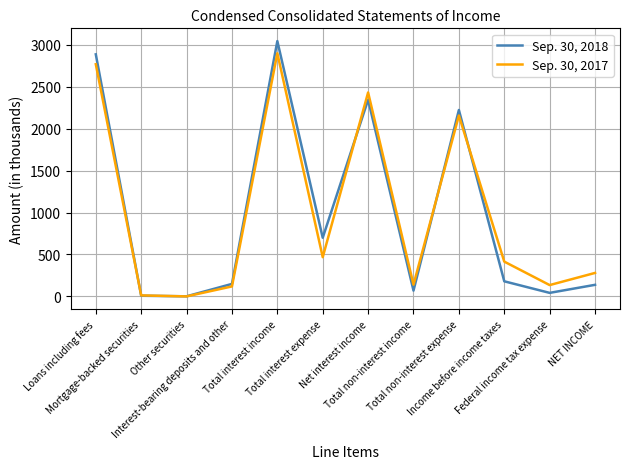

Which series changed the most between Total interest expense and NET INCOME?

Sep. 30, 2018